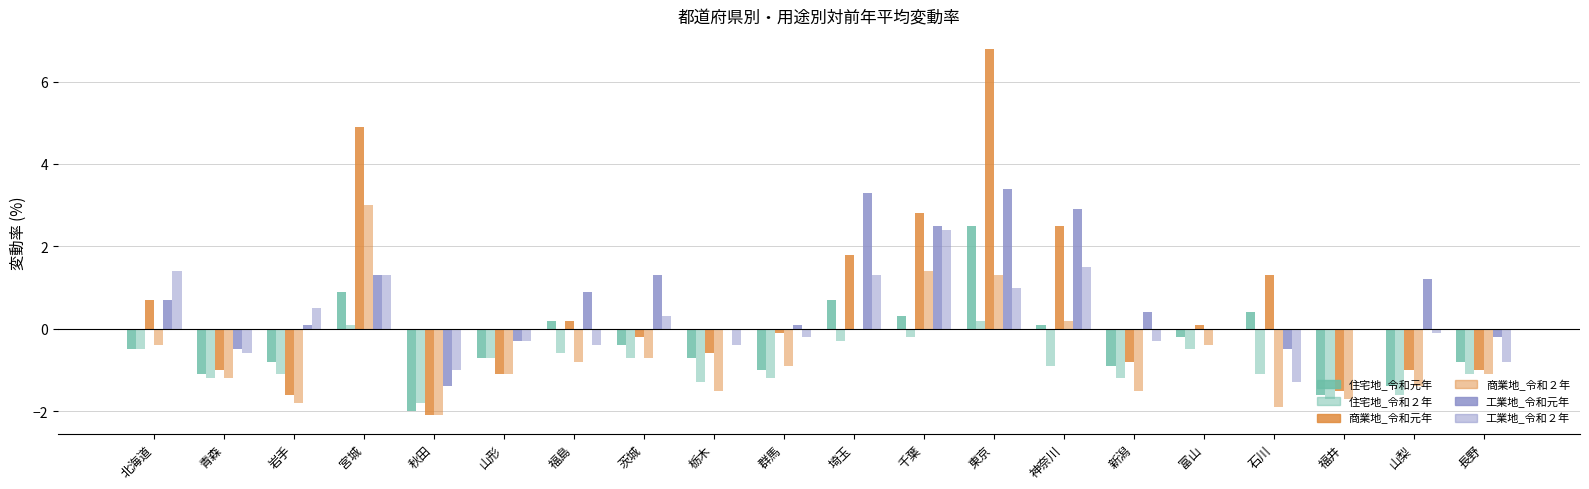

What is the value of the 住宅地_令和２年 bar at the 20th from the left?

-1.1